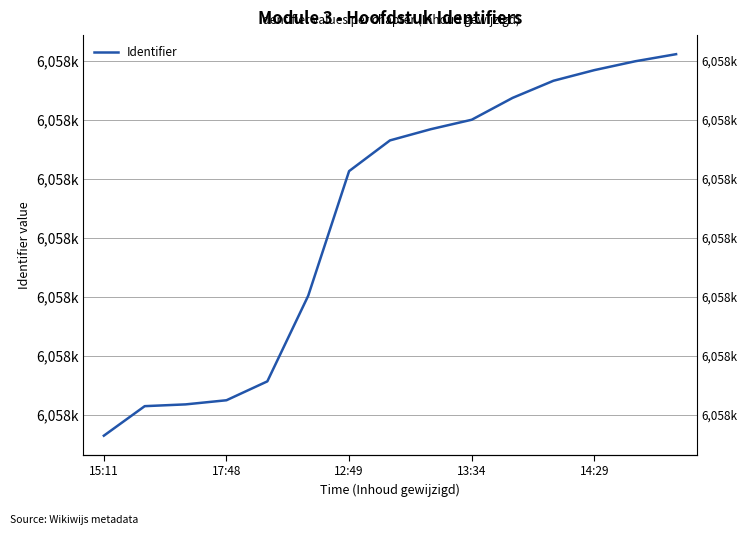

The chart shows a value of 8307580 at 17:48. True or false?

False